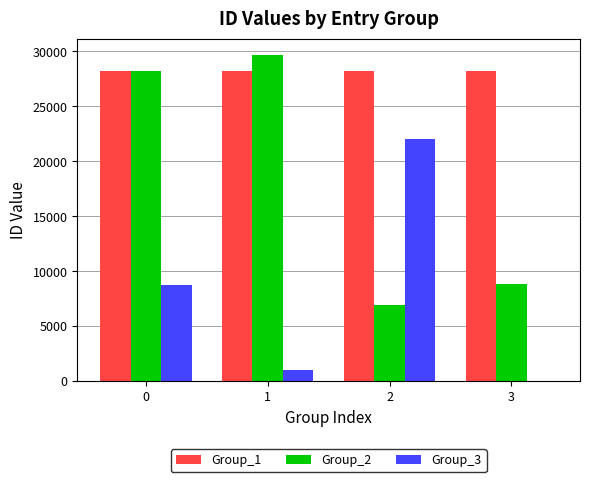

How many values in Group_3 are above zero?

3